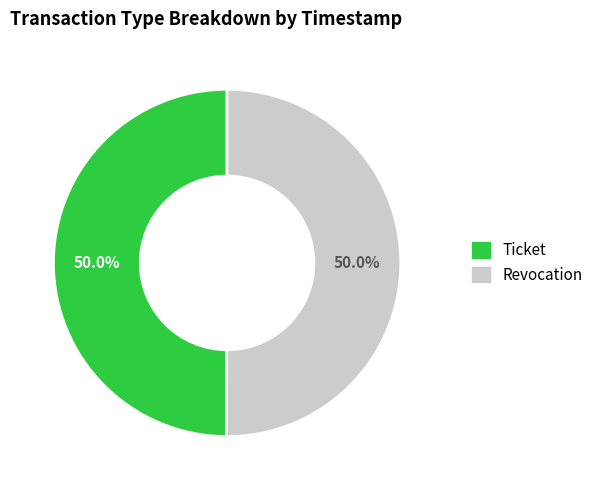

The Ticket slice represents 50% of the pie. True or false?

True